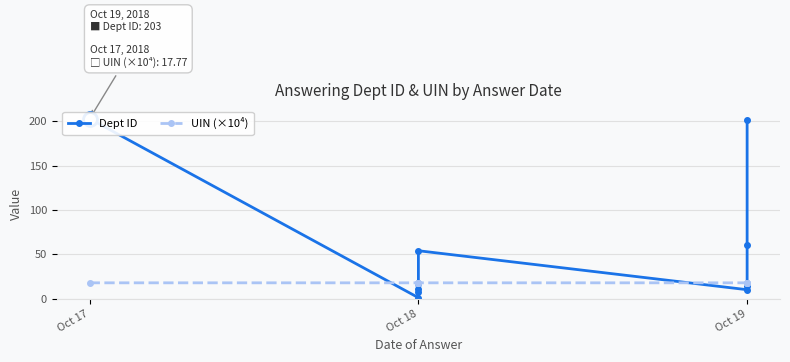

Which series has the largest range (max minus min)?

Dept ID